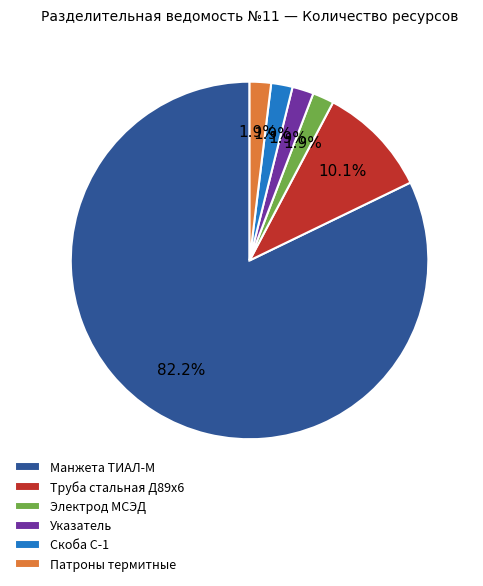

Do Электрод МСЭД and Манжета ТИАЛ-М together represent more than half of the pie?

Yes